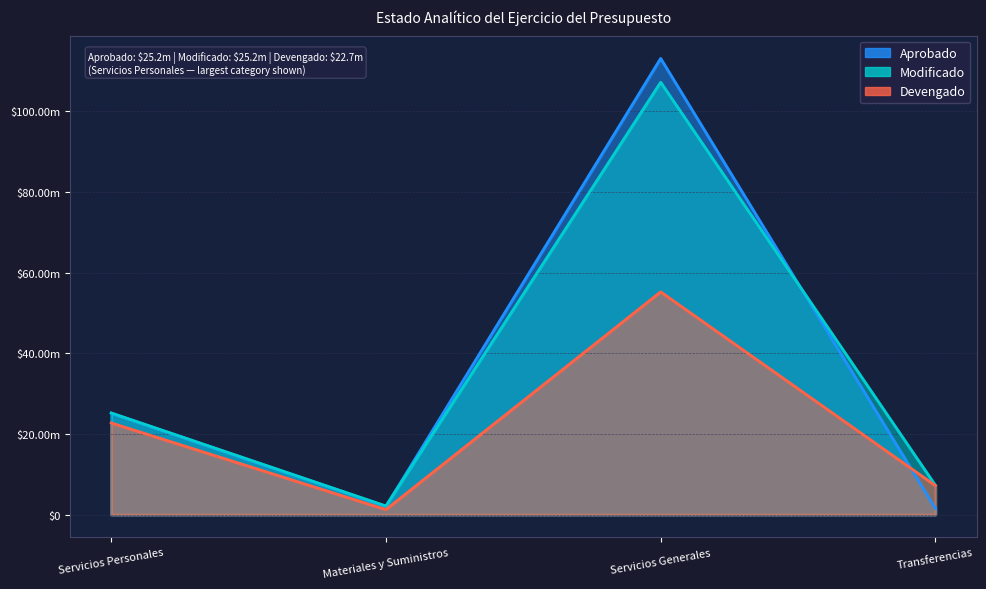

In Modificado, how many points are lower than both neighbors (excluding endpoints)?

1